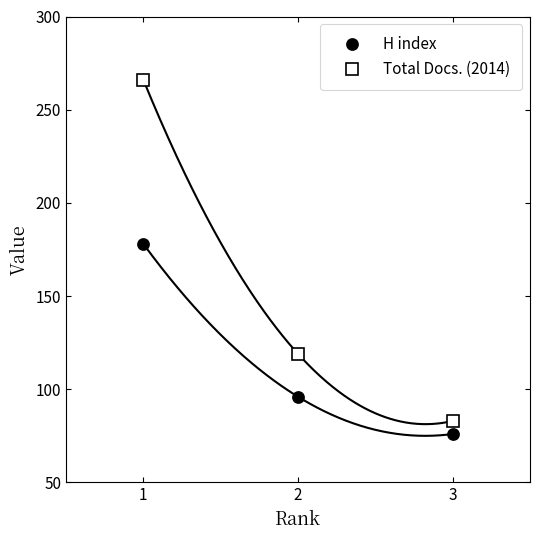

What is the sum of the H index values at 1 and 3?

254